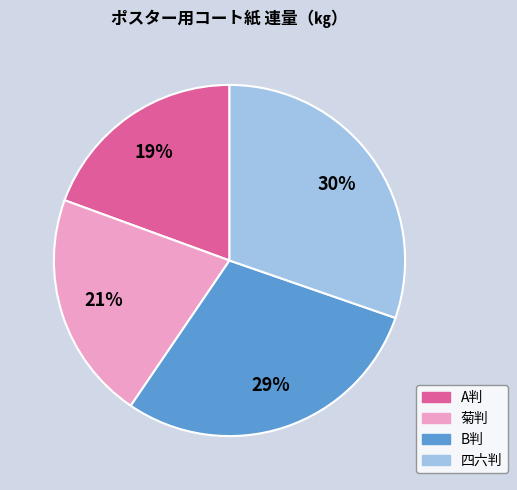

What is the ratio of the value at 菊判 to the value at B判?

0.7